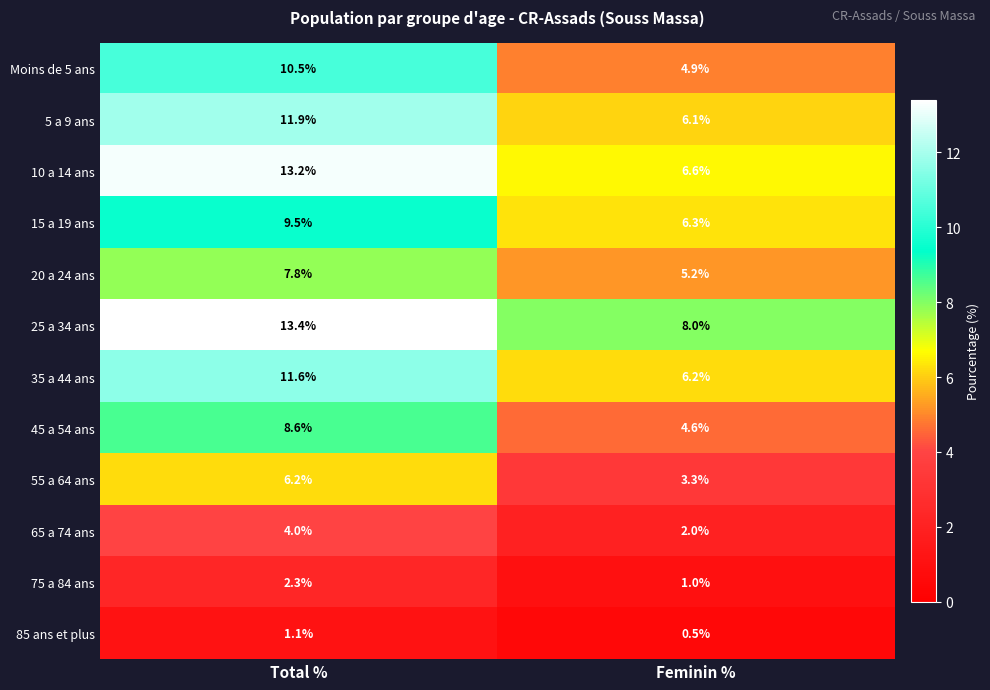

What is the difference between the Moins de 5 ans values at Feminin % and Total %?

5.6